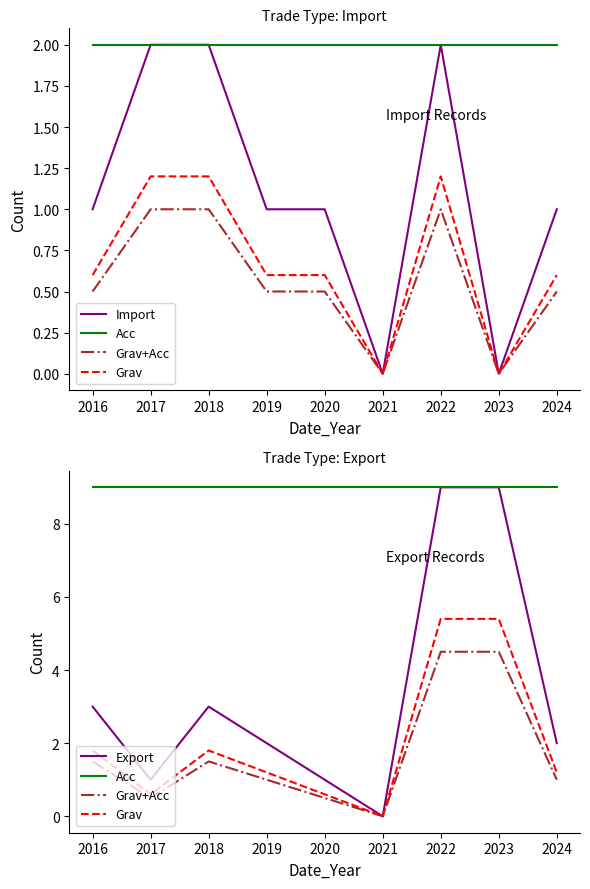

True or false: Acc and Import cross at least once.

False